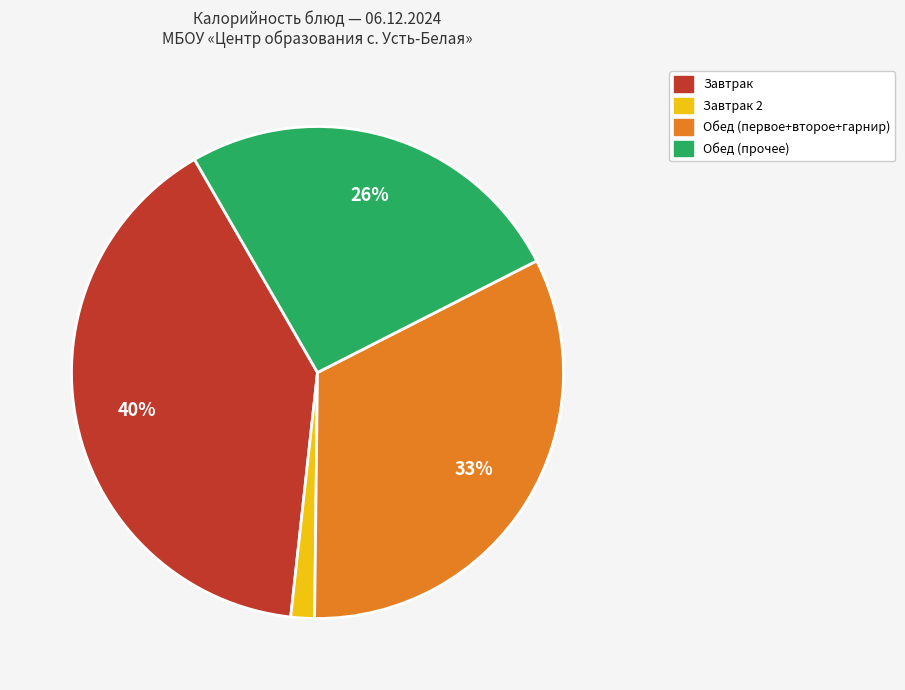

To the nearest percent, what portion does Обед (первое+второе+гарнир) represent?

33%